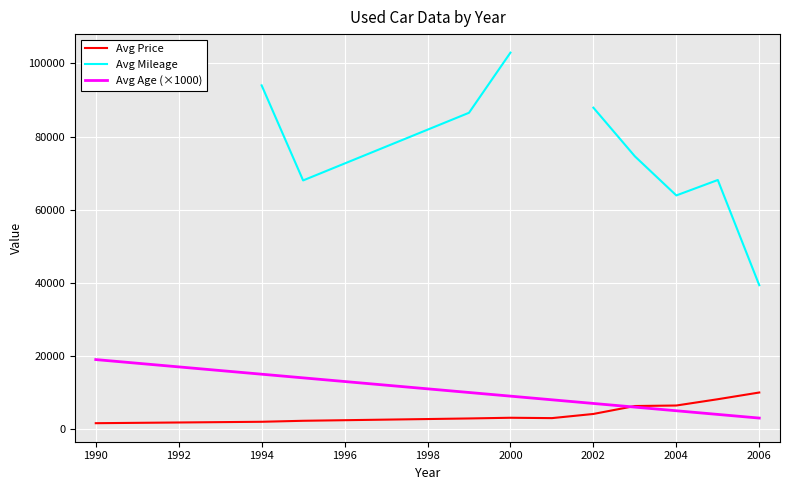

Is the value of Avg Mileage at 1996 greater than the value of Avg Price at 1988?

Yes